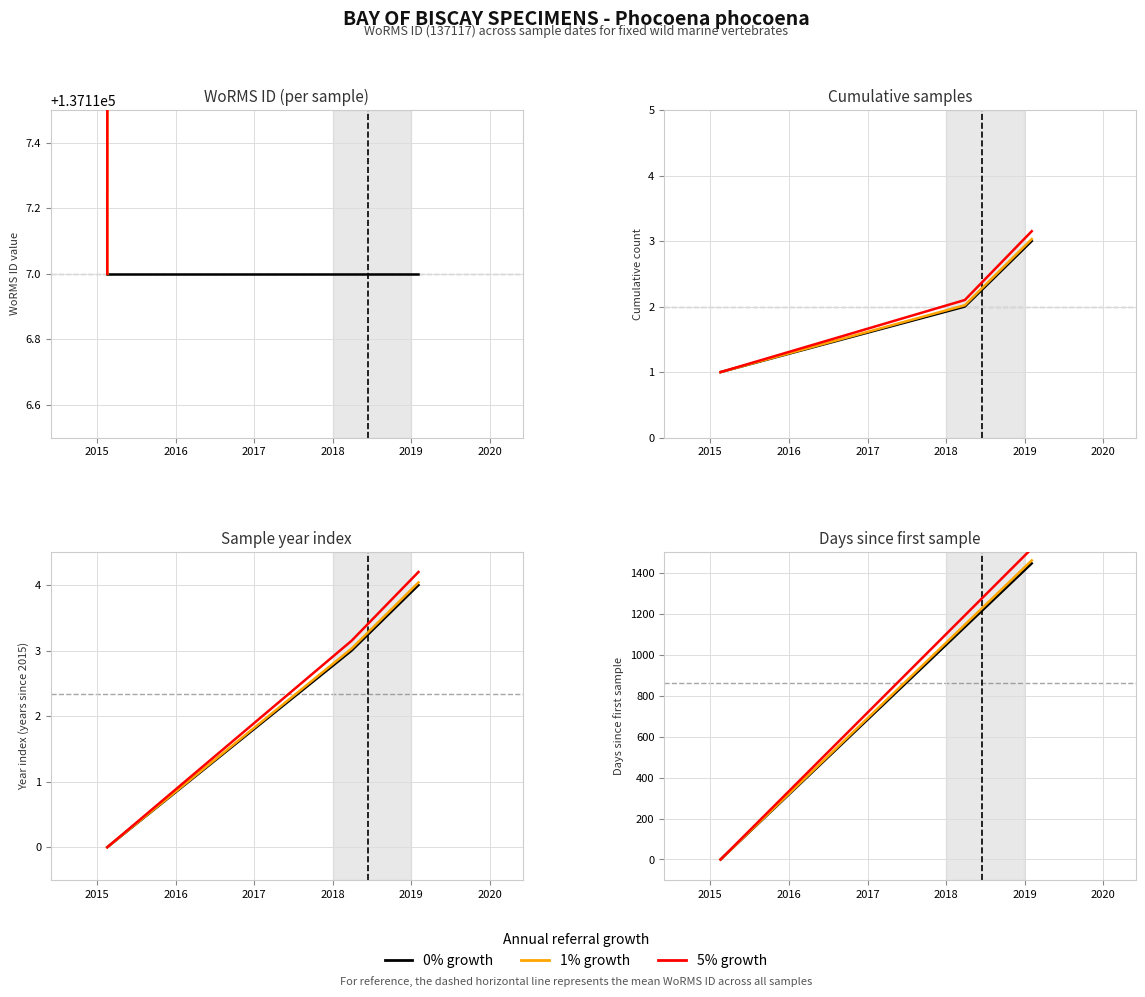

List the series in order of their peak value, highest first.

5% growth, 1% growth, 0% growth